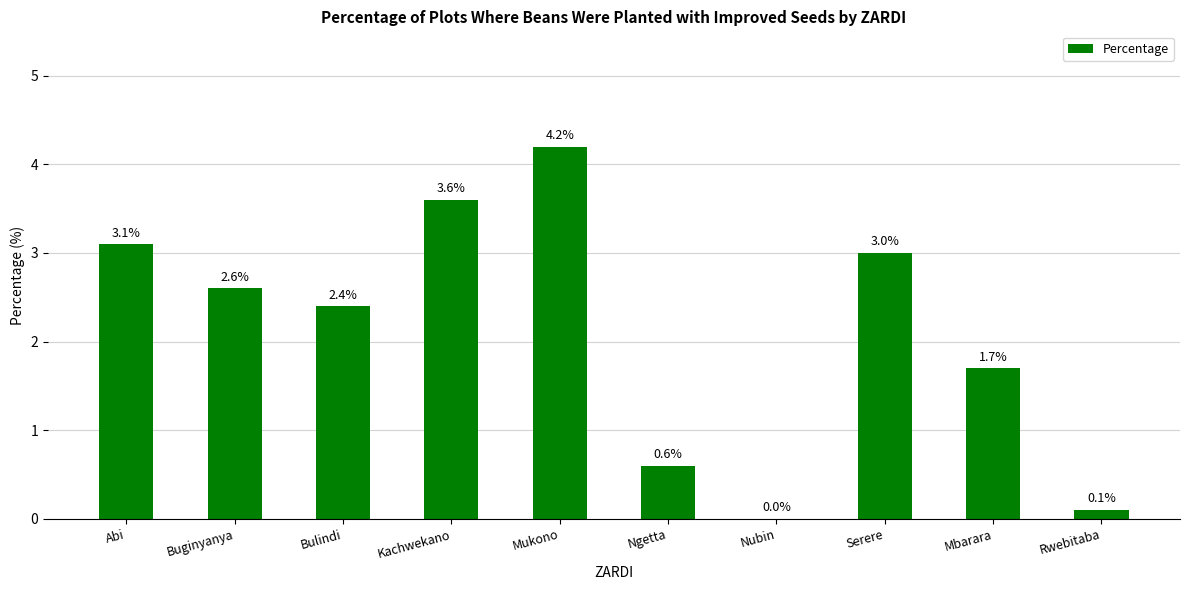

Reading right to left, transcribe all the data shown in this chart.

0.1	1.7	3.0	0.0	0.6	4.2	3.6	2.4	2.6	3.1